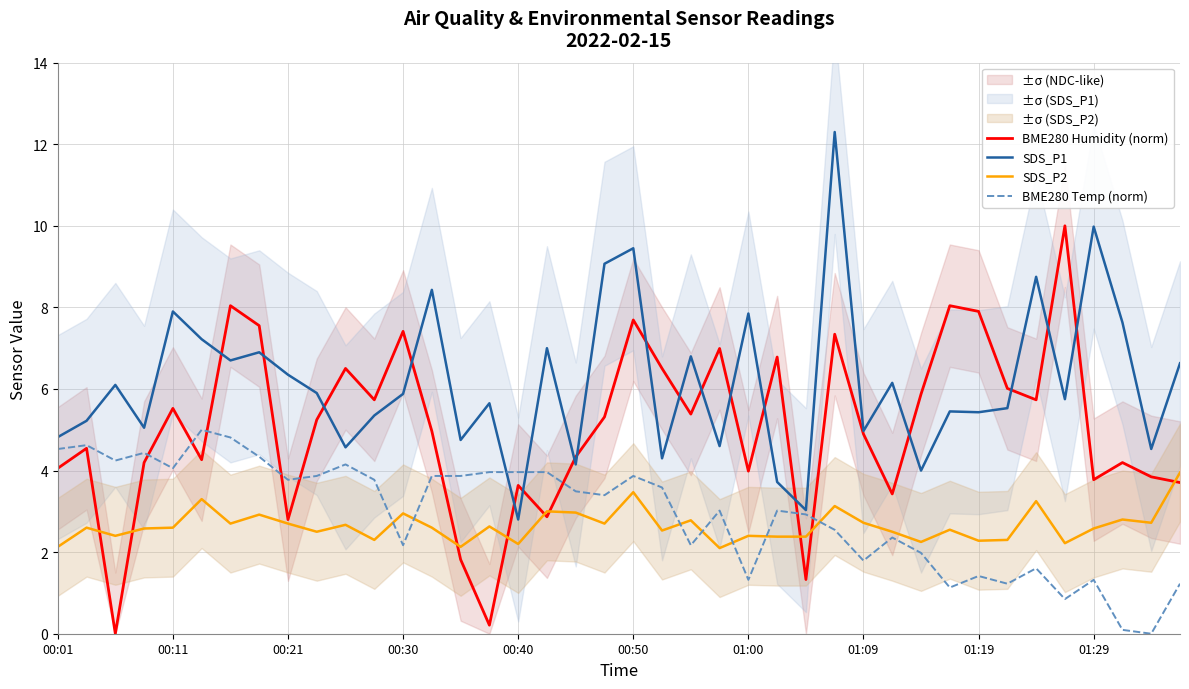

Is it true that BME280 Temp (norm) equals 4.1 at 00:11?

True